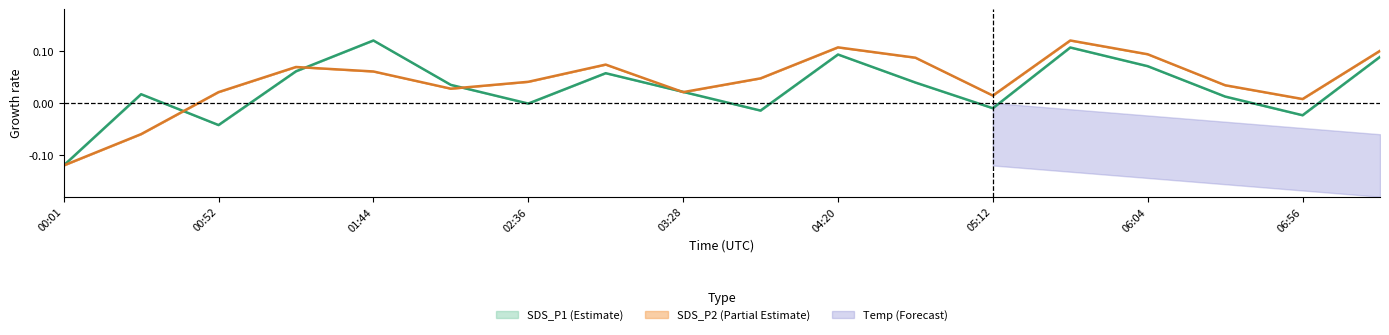

Is the value of SDS_P2 (Partial Estimate) at 03:28 greater than the value of SDS_P1 (Estimate) at 04:20?

No